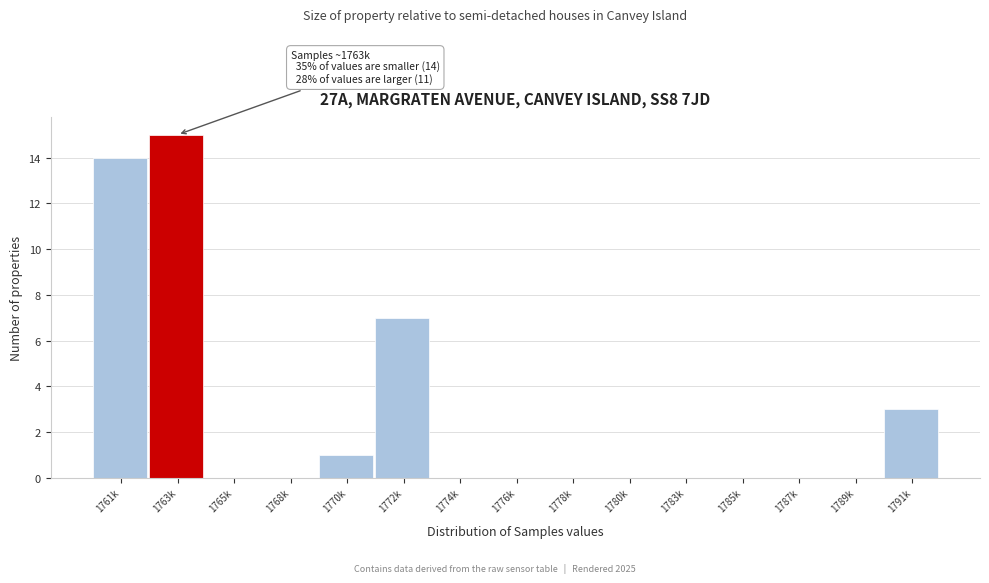

Between 1780k and 1791k, which is larger?

1791k